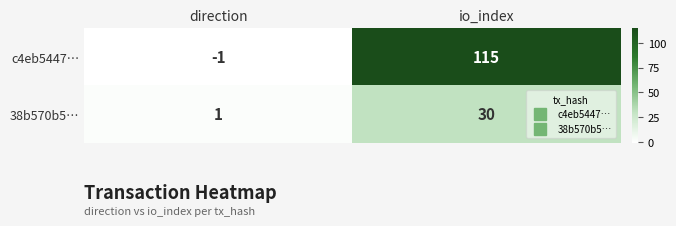

What is the approximate value of 38b570b5… at io_index, to the nearest 10?

30